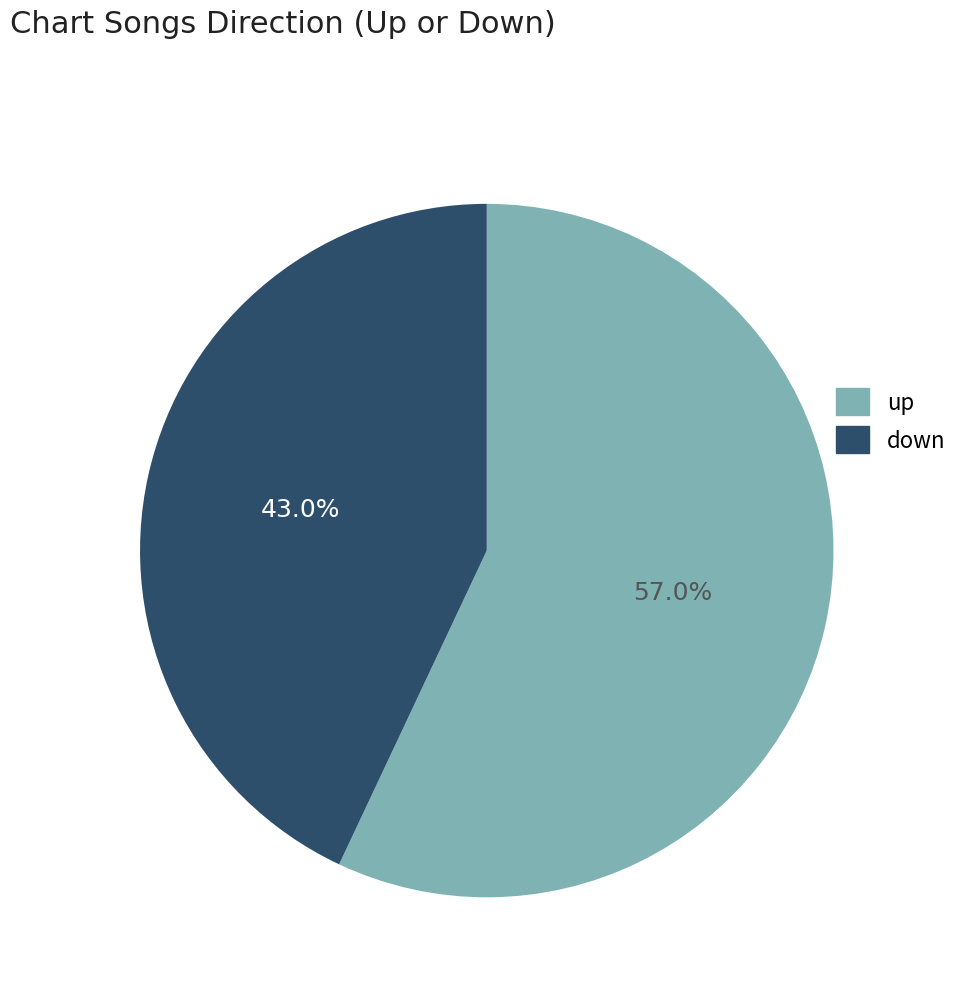

How many segments does this pie chart have?

2